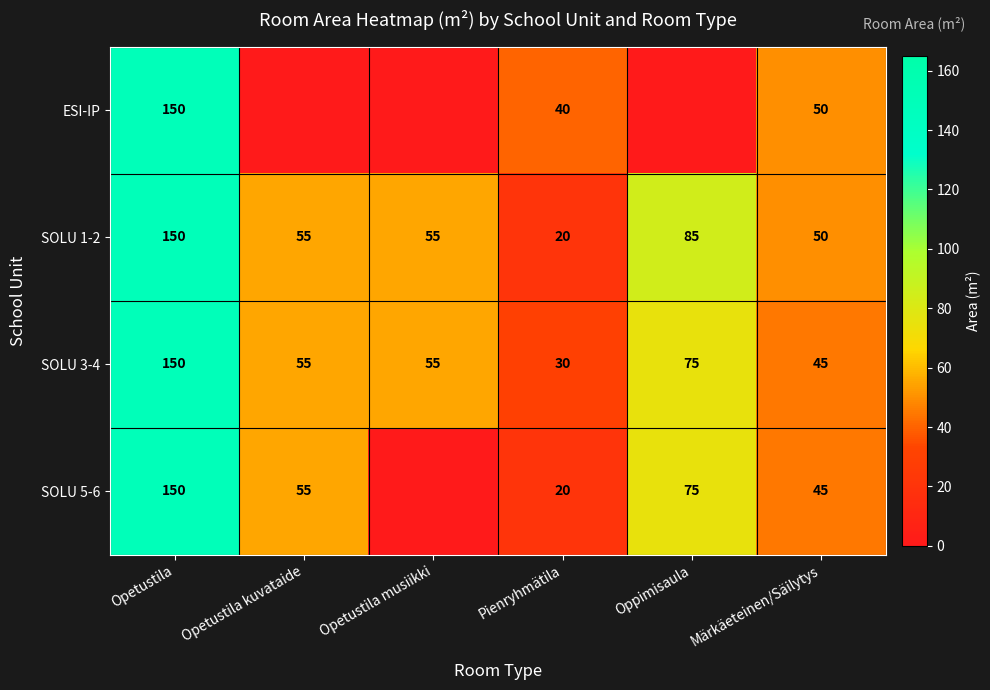

At which category does the chart reach its minimum across all series?

Pienryhmätila